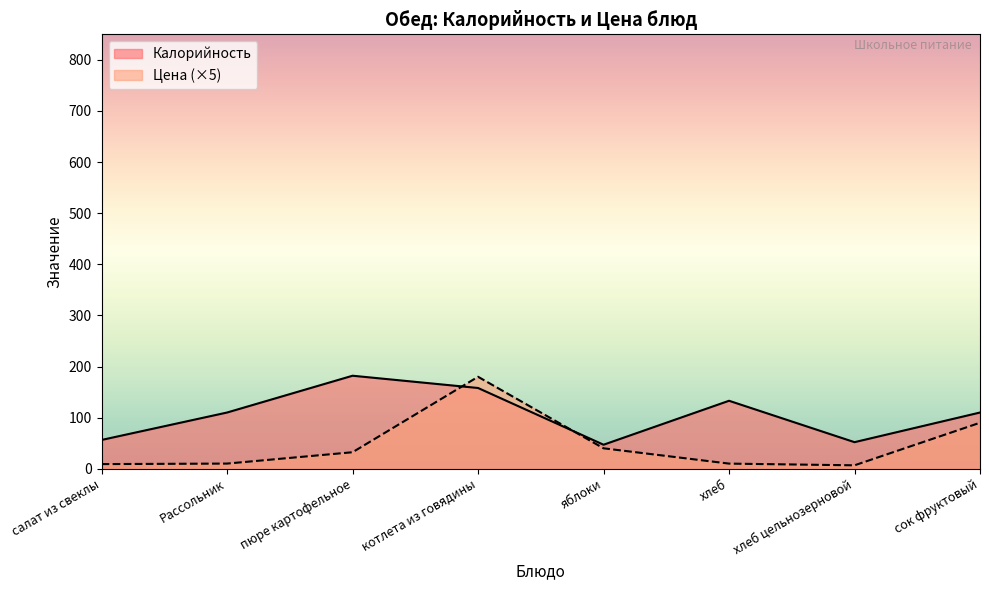

Where do Цена and Калорийность first cross each other?

пюре картофельное and котлета из говядины